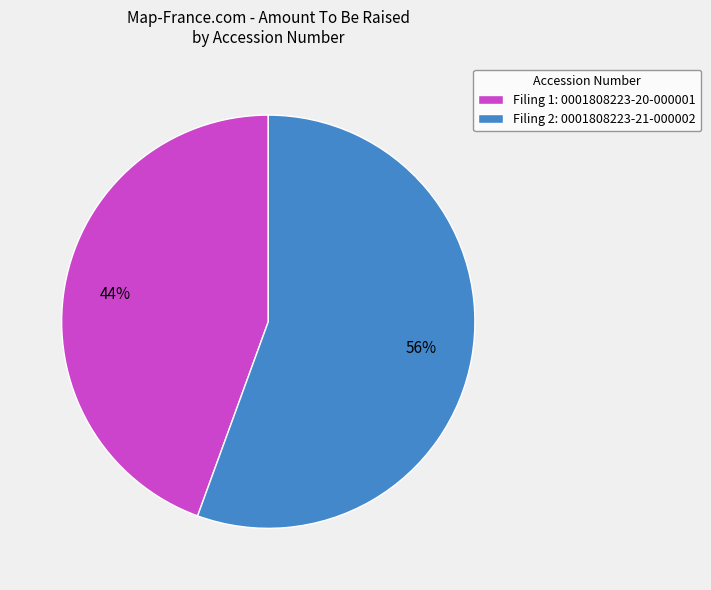

What is the largest slice in the pie chart?

Filing 2: 0001808223-21-000002